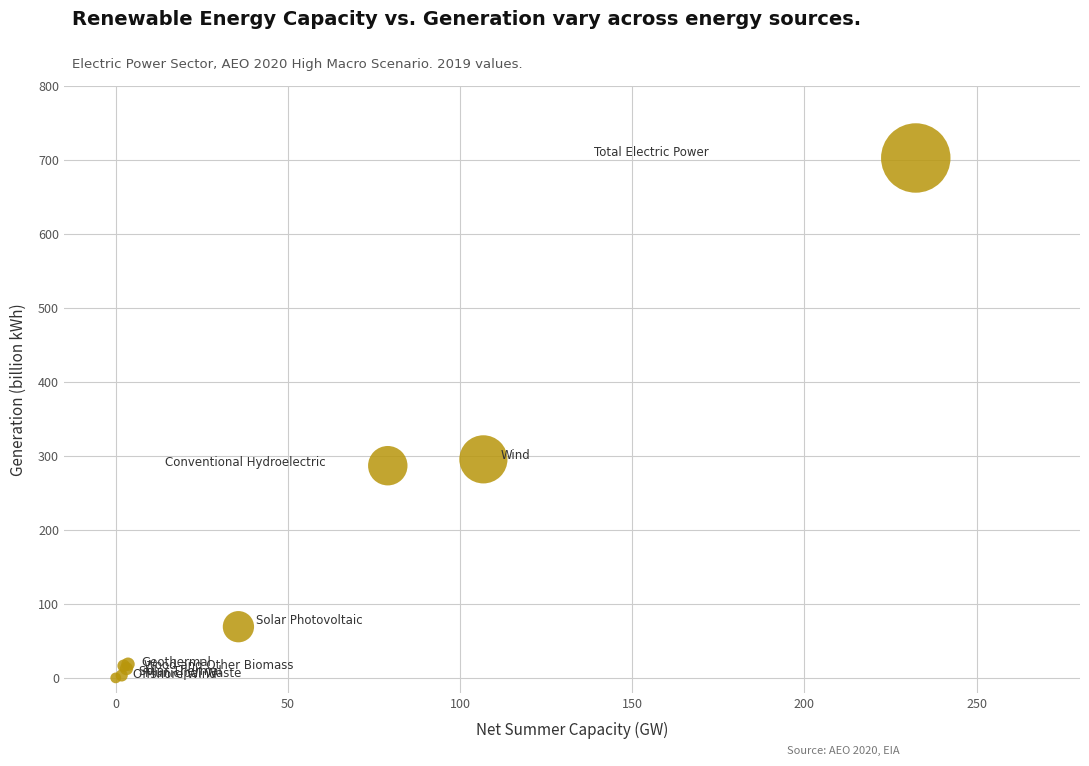

What Y value in the scatter plot is closest to 351?

295.4